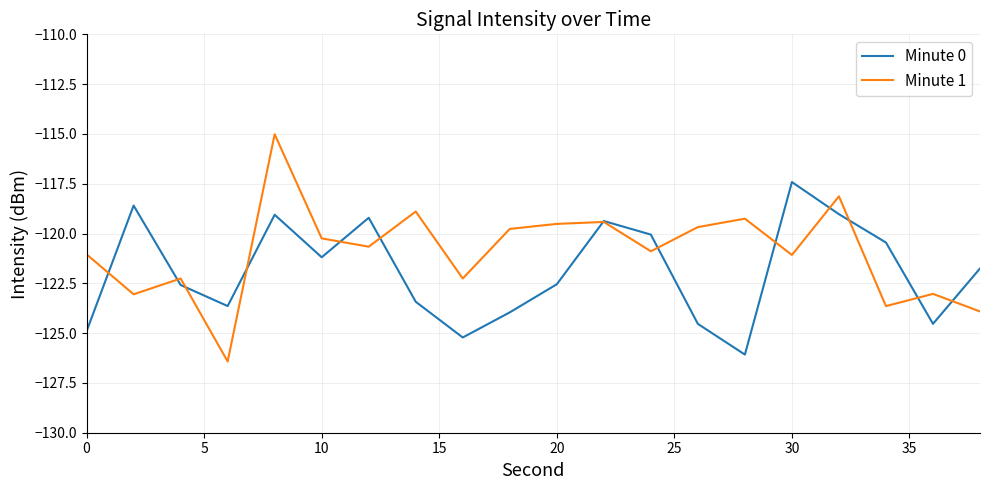

In Minute 0, how many points are lower than both neighbors (excluding endpoints)?

5